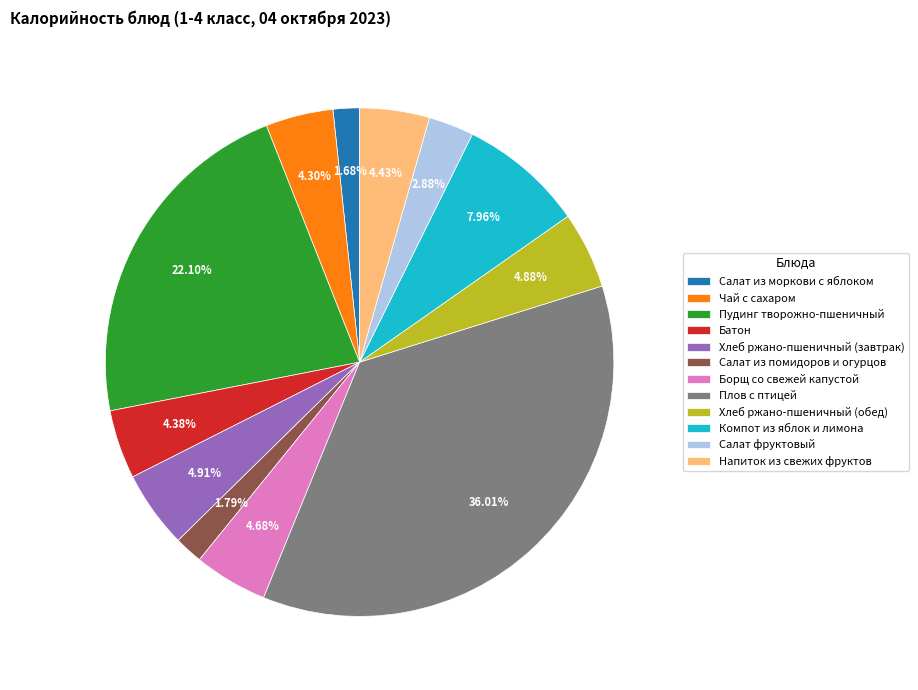

Does Компот из яблок и лимона represent more than half of the total?

No